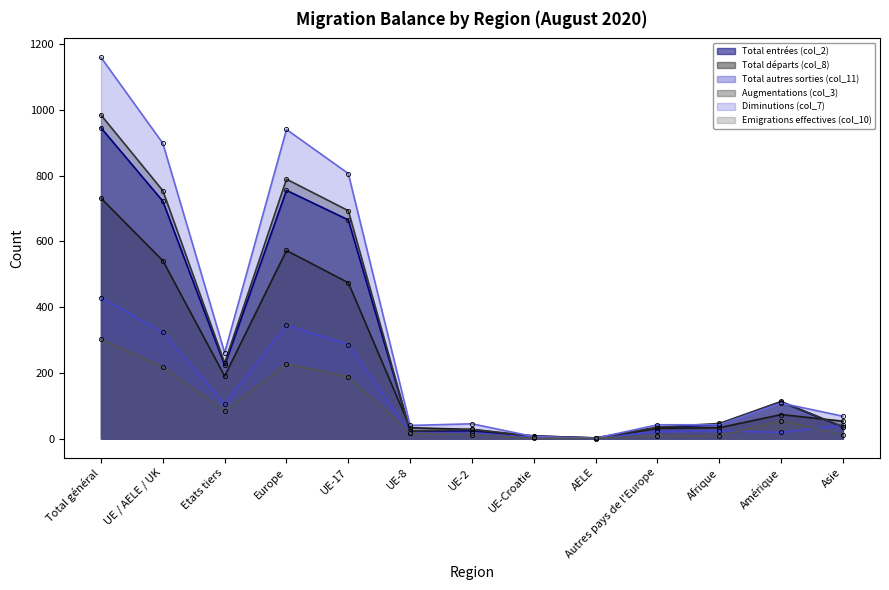

What is the label of the 5th point from the right?

AELE